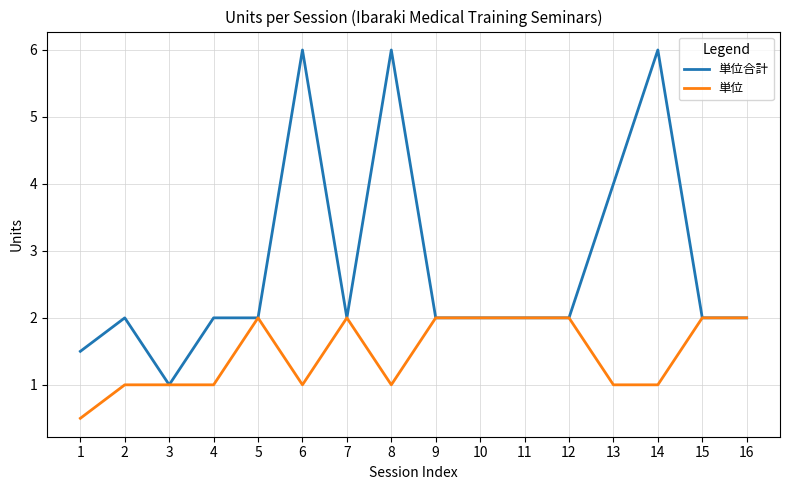

Is it true that 単位合計 equals 2.0 at 2?

True